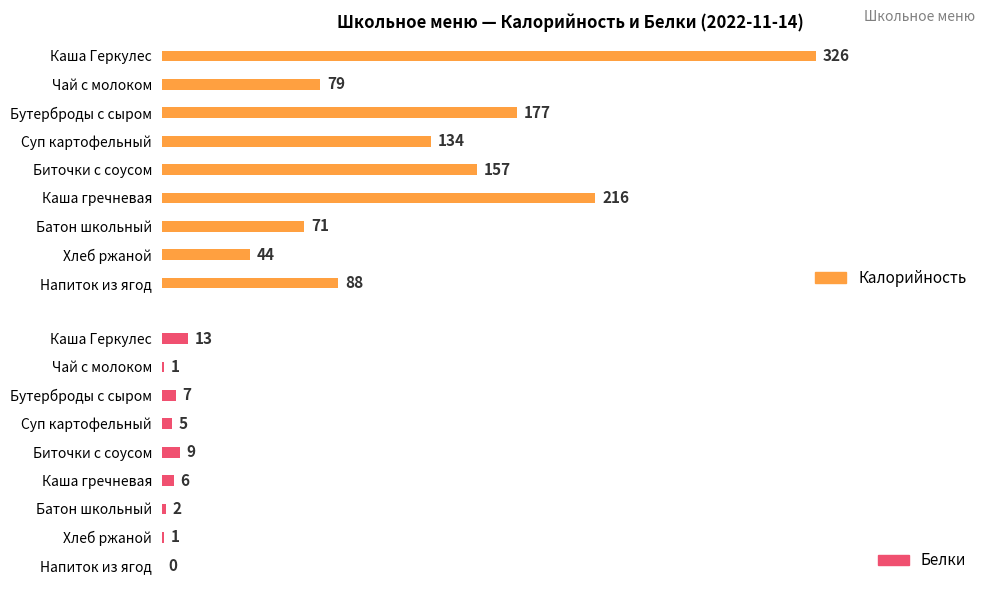

True or false: Белки has a value of 2 at Суп картофельный.

False